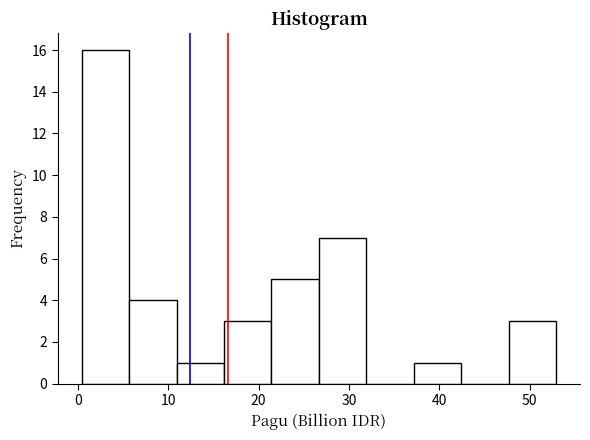

Which range on the x-axis has the tallest bar?

0 to 6